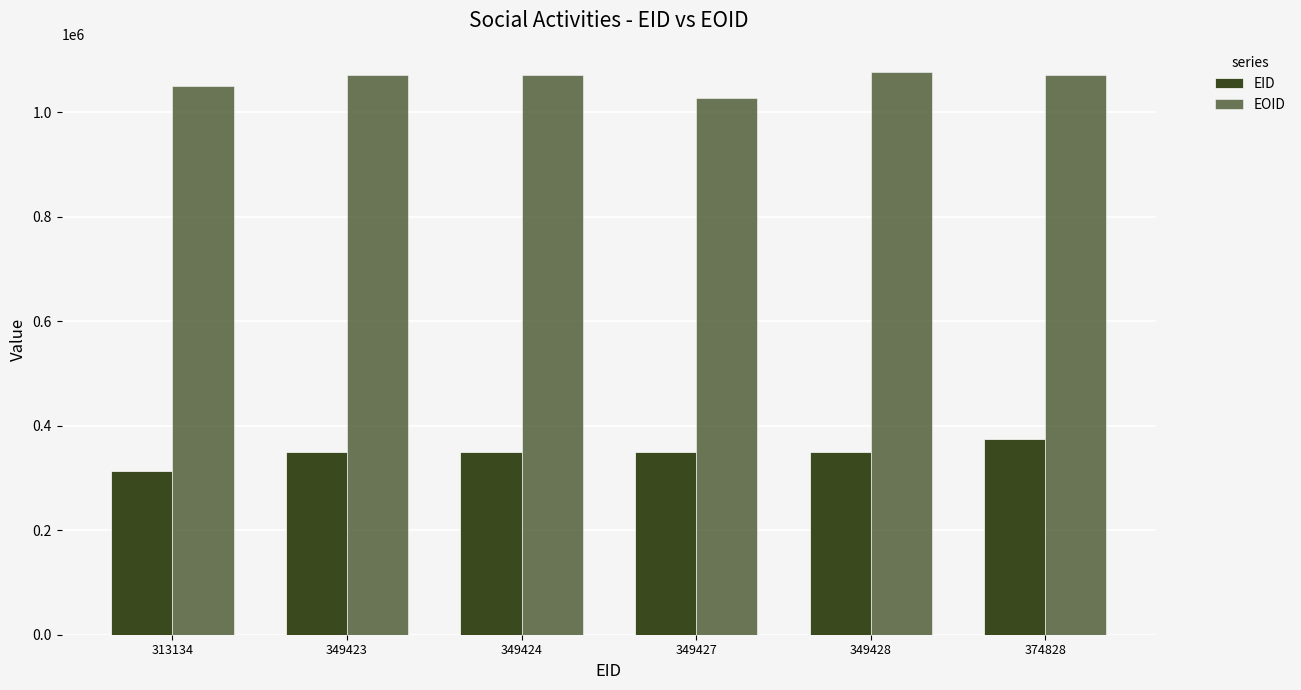

What is the sum of the EOID values at 349428 and 349424?

2149716